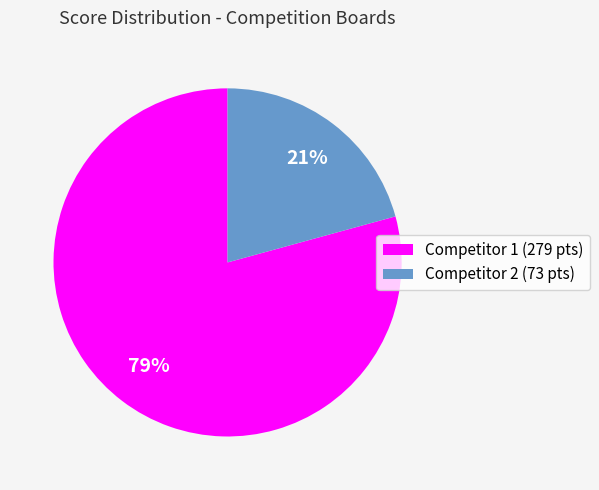

To the nearest percent, what portion does Competitor 1 (279 pts) represent?

79%